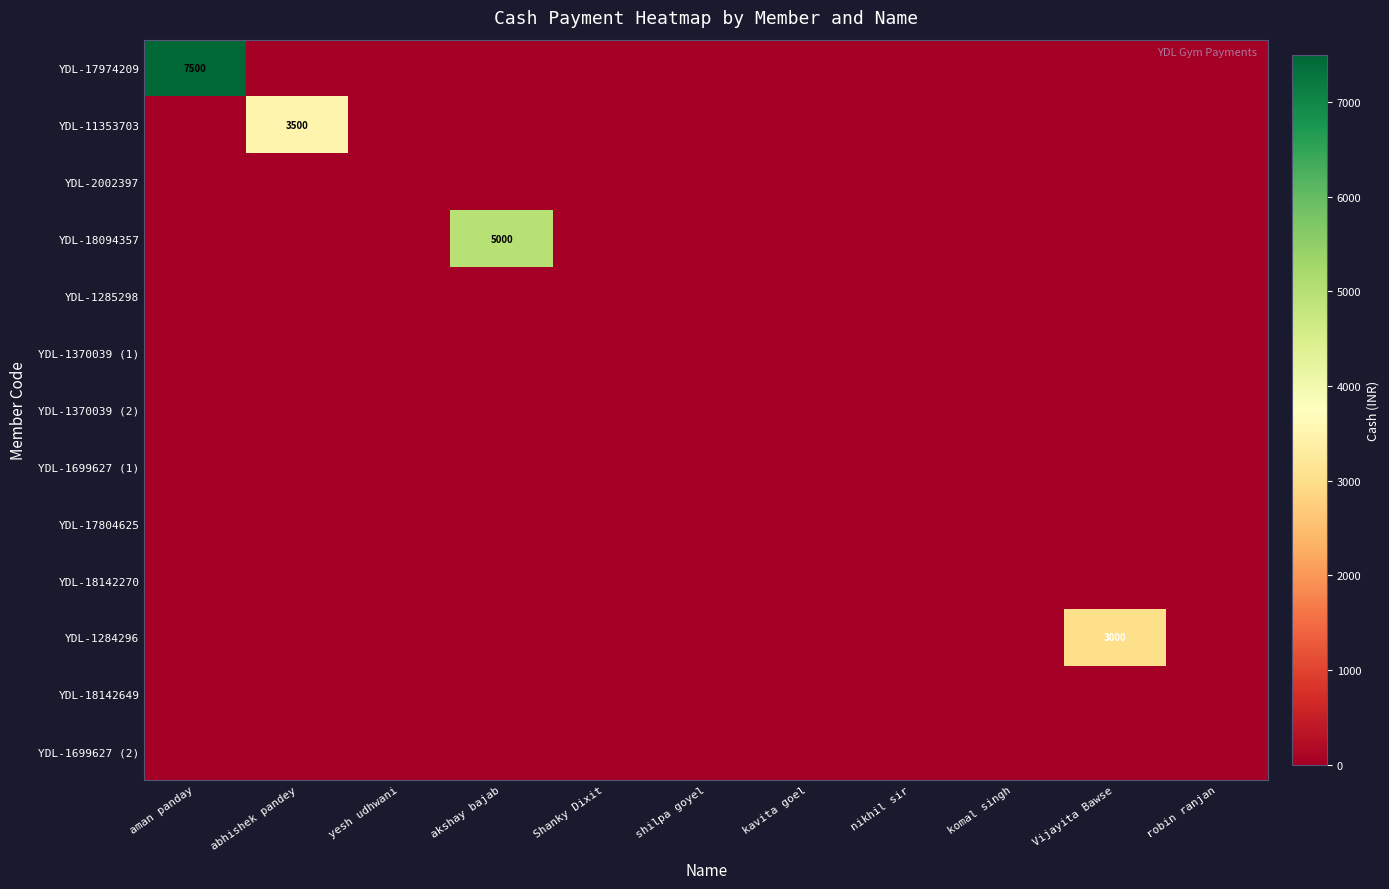

At which label is YDL-1370039 (1) closest to 0?

aman panday